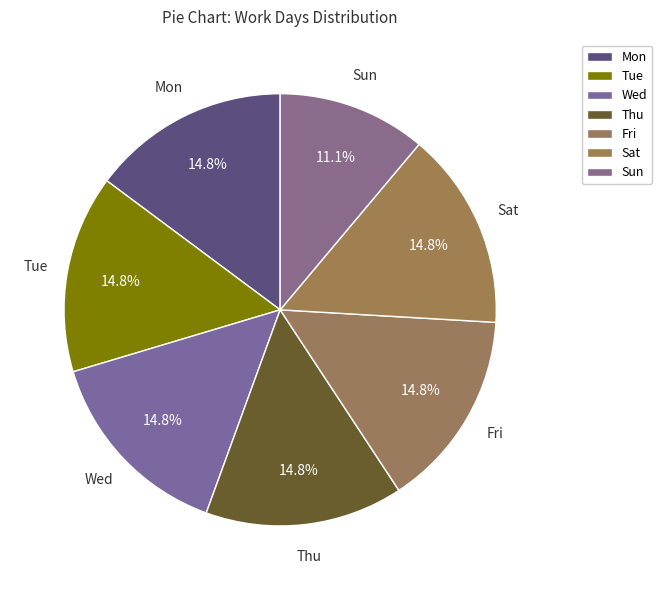

True or false: Thu accounts for 15% of the total.

True